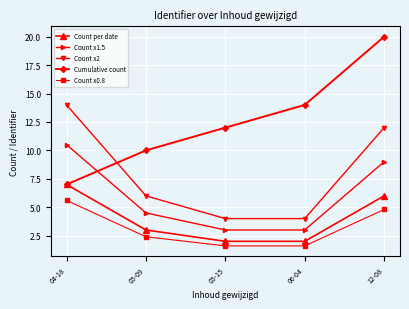

What are all the series names shown in the legend?

Count per date, Count x1.5, Count x2, Cumulative count, Count x0.8